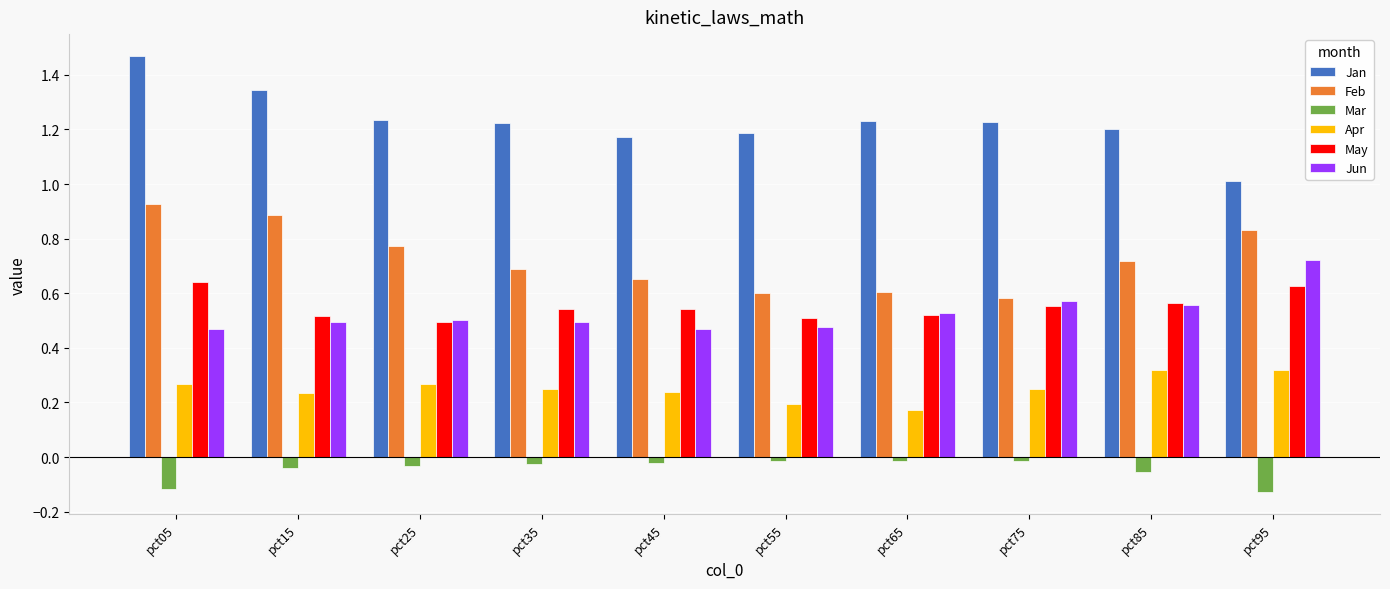

Between pct55 and pct85, which series saw the biggest shift?

Apr